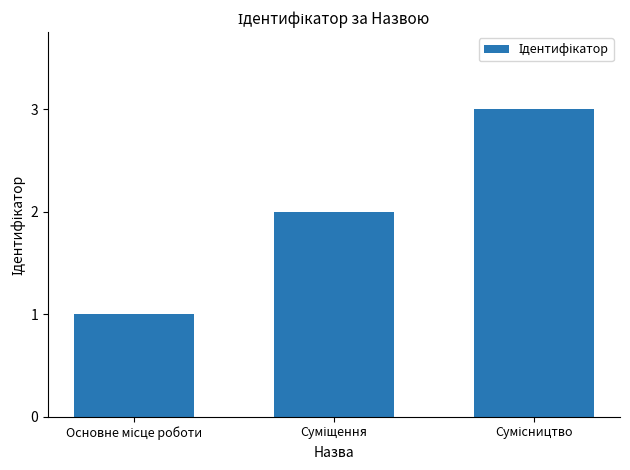

What is the minimum value shown in the chart?

1